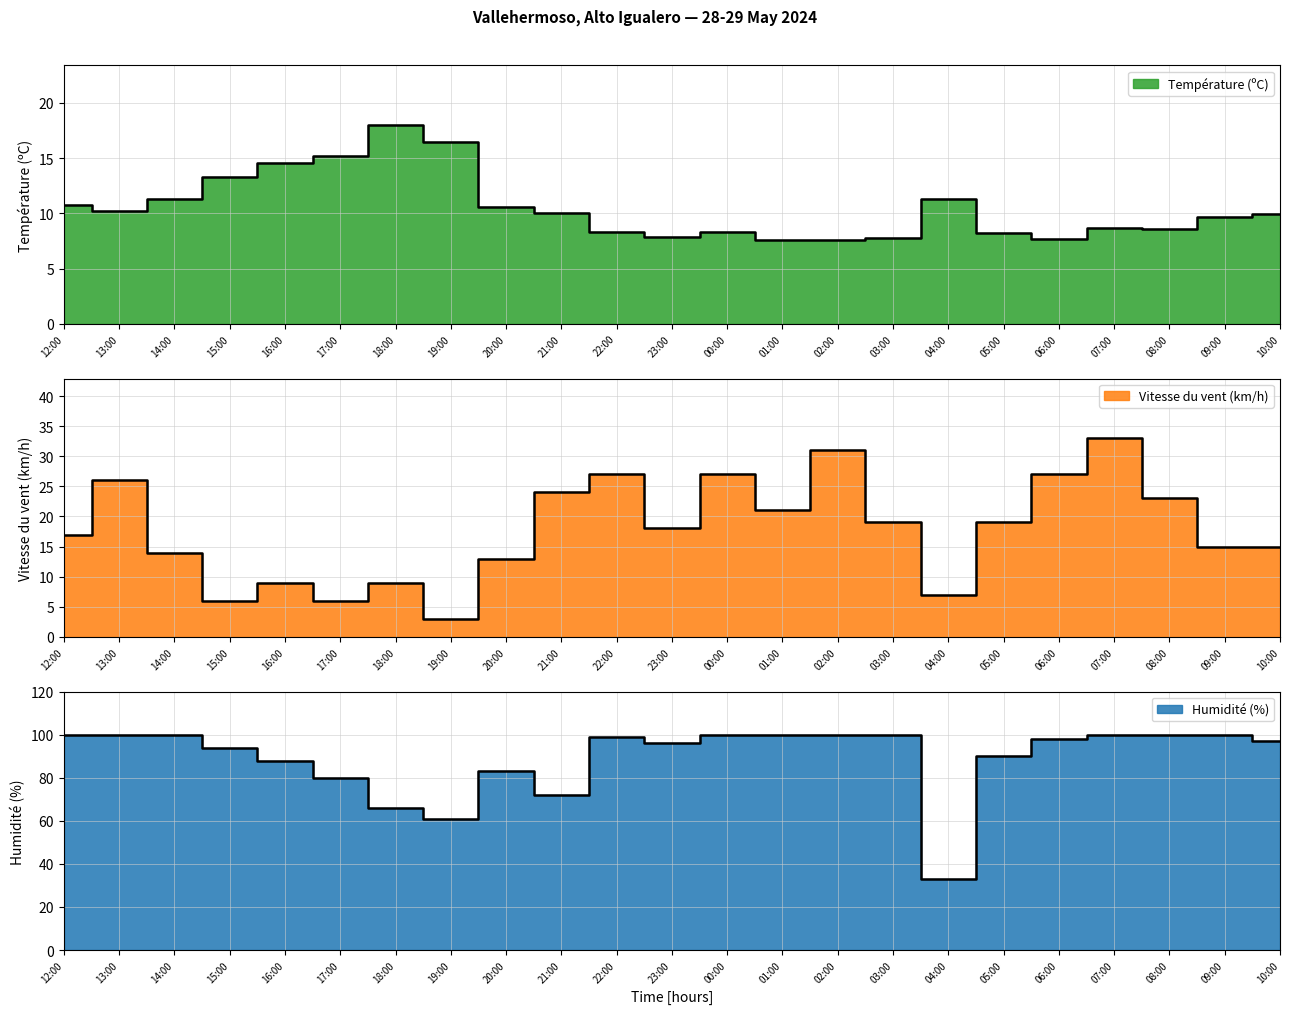

What is the sum of all Température (ºC) values?

242.1